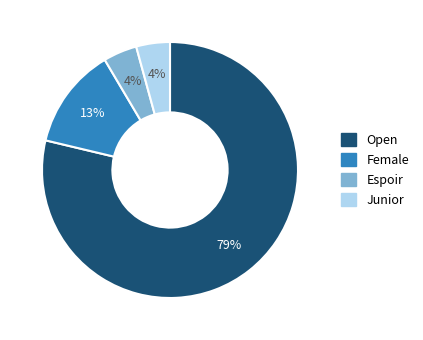

Between Female and Open, which is larger?

Open